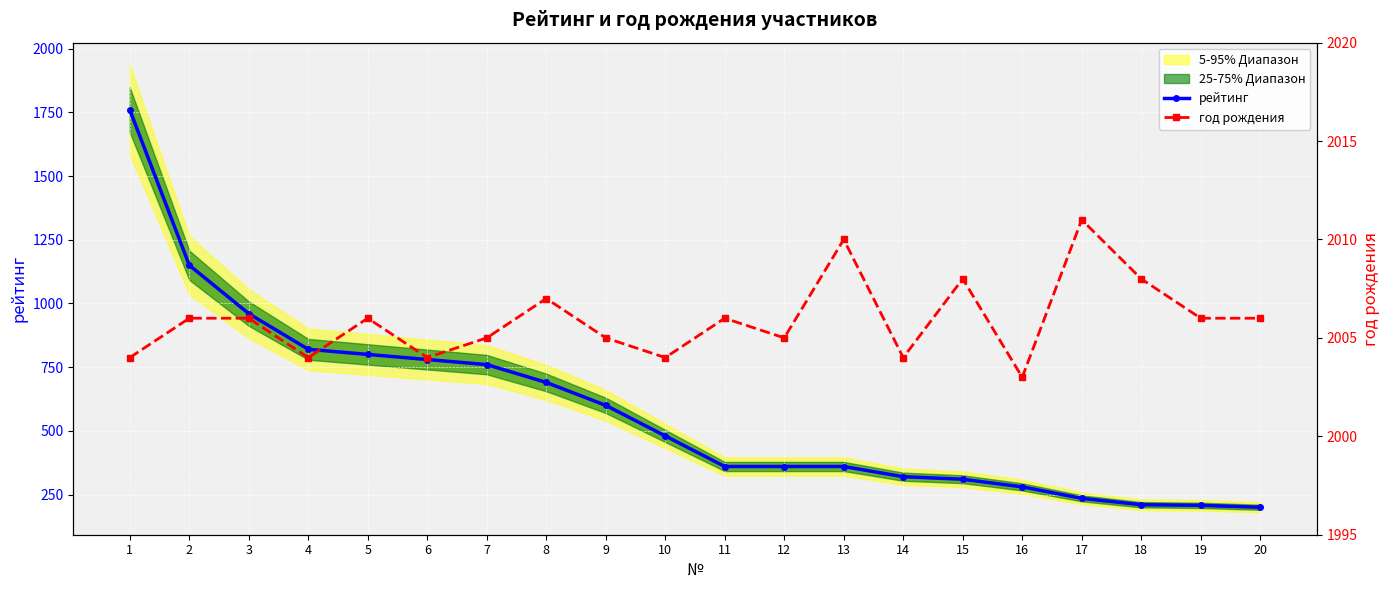

How many lines are shown in the chart?

2